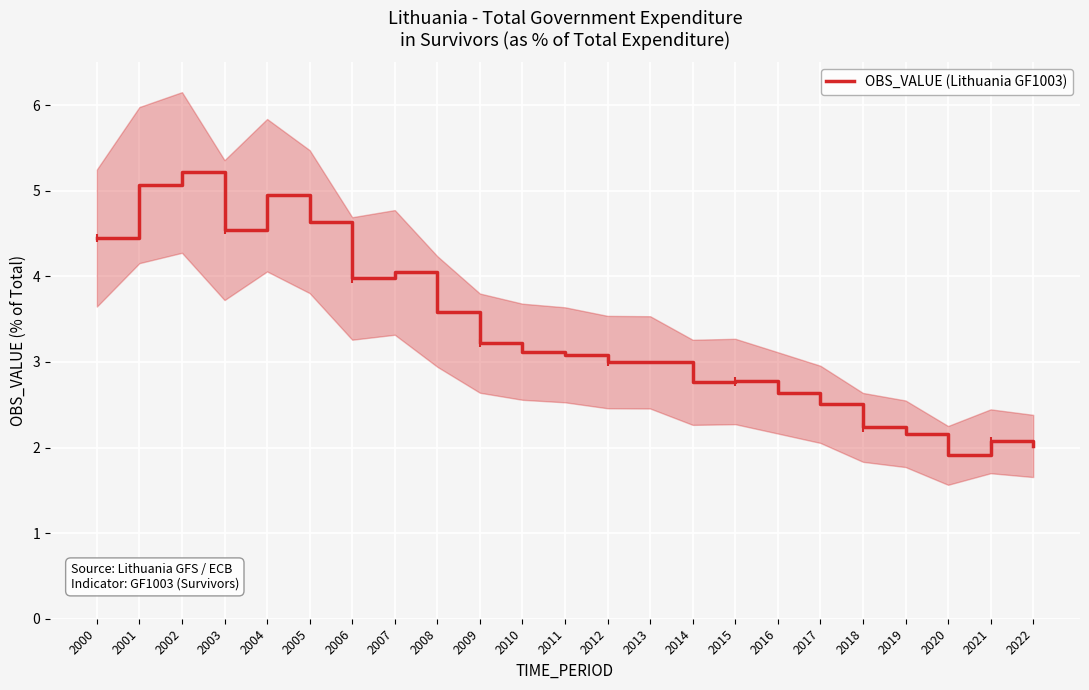

Reading left to right, extract all data points from this chart.

2000=4.4	2001=5.1	2002=5.2	2003=4.5	2004=4.9	2005=4.6	2006=4.0	2007=4.0	2008=3.6	2009=3.2	2010=3.1	2011=3.1	2012=3.0	2013=3.0	2014=2.8	2015=2.8	2016=2.6	2017=2.5	2018=2.2	2019=2.2	2020=1.9	2021=2.1	2022=2.0